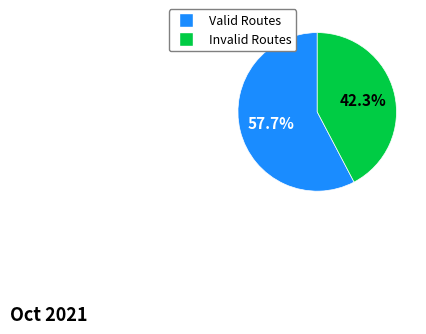

How many slices are in this pie chart?

2